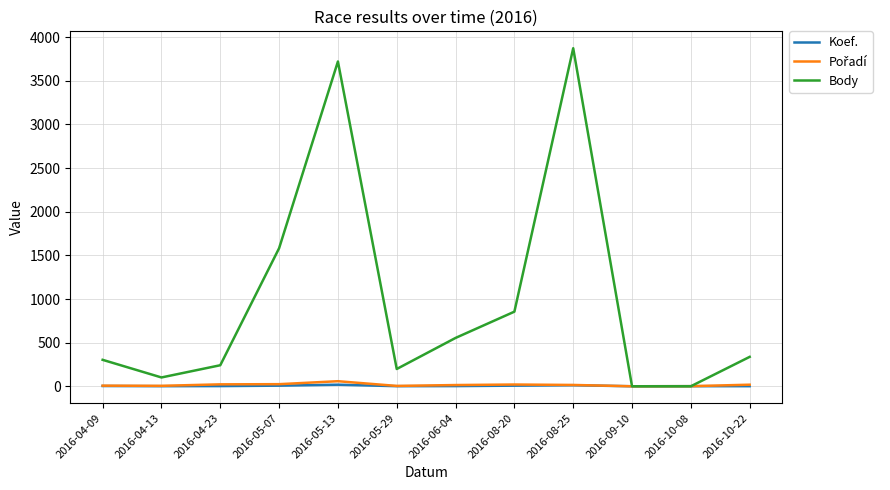

At which category does the chart reach its peak across all series?

2016-08-25